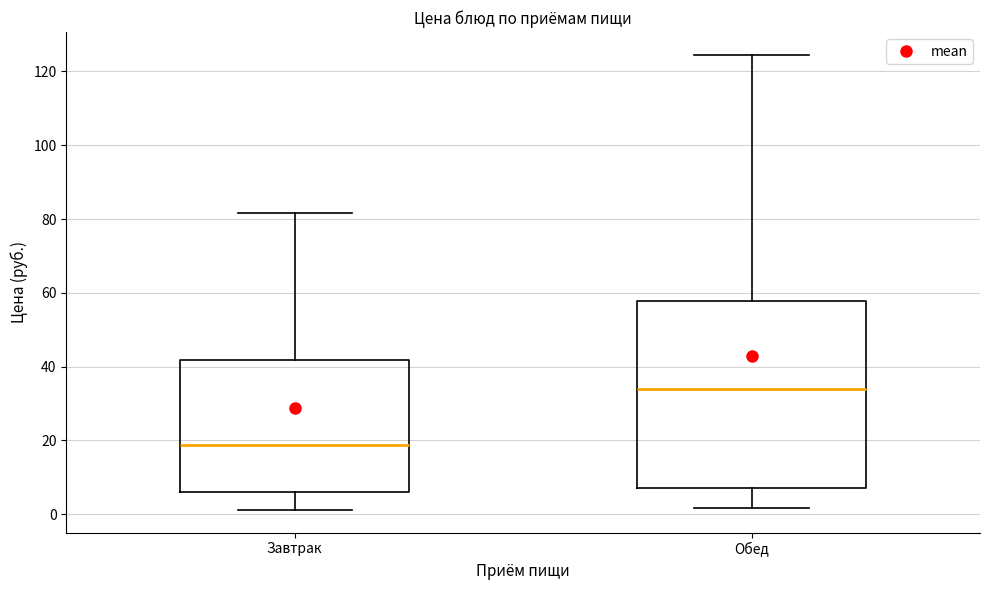

Which box's median line is the lowest?

Завтрак